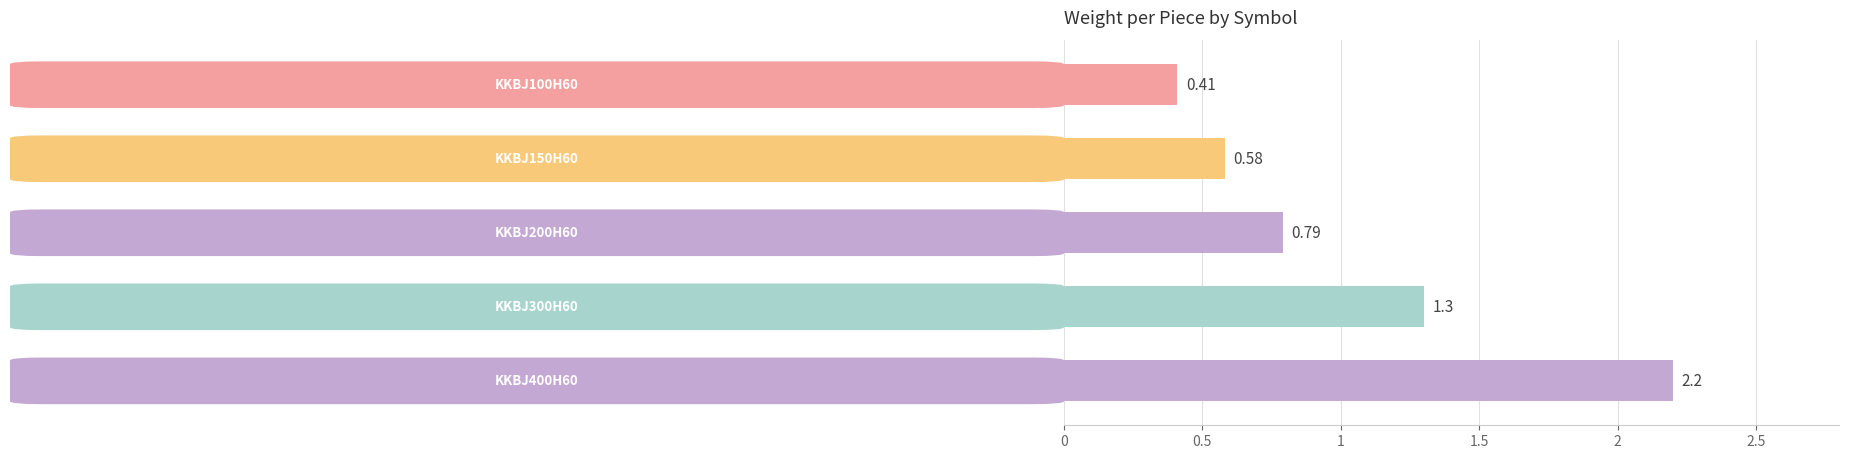

Count the number of data series in this chart.

1